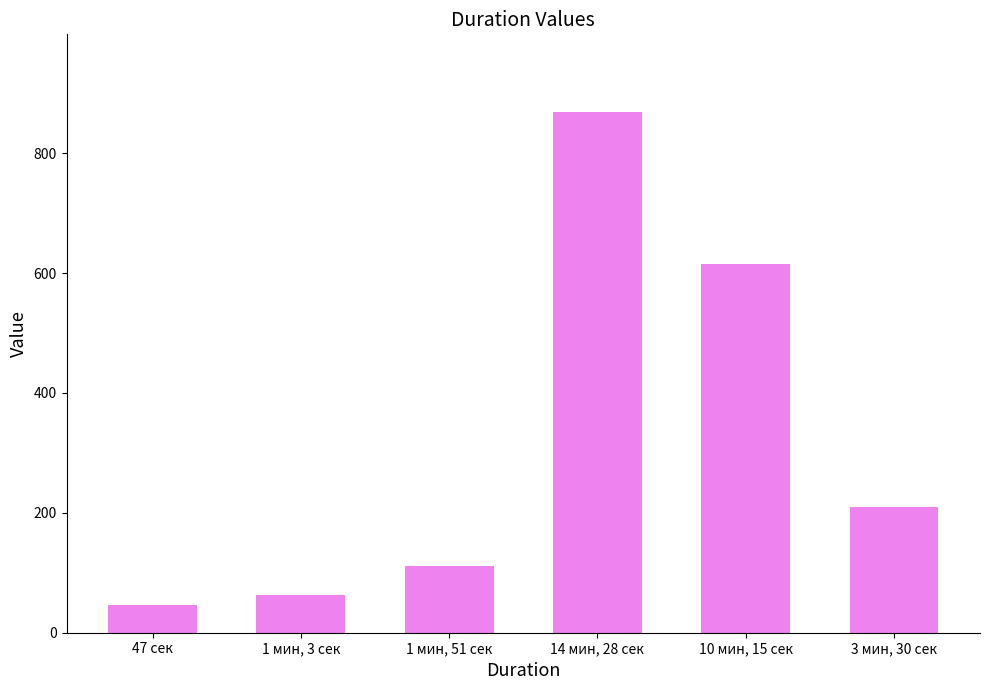

At which category does the chart reach its minimum across all series?

47 сек